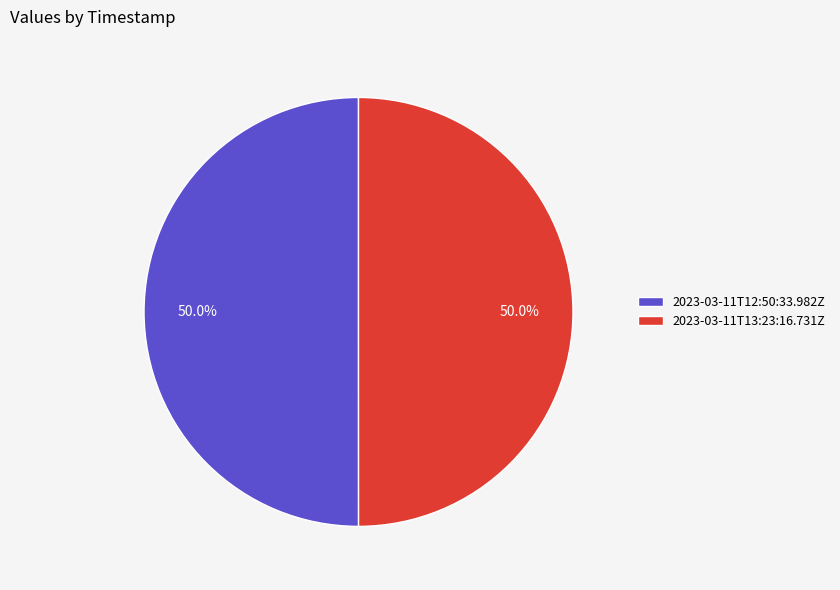

Approximately how many times larger is the value at 2023-03-11T13:23:16.731Z compared to 2023-03-11T12:50:33.982Z?

1.0